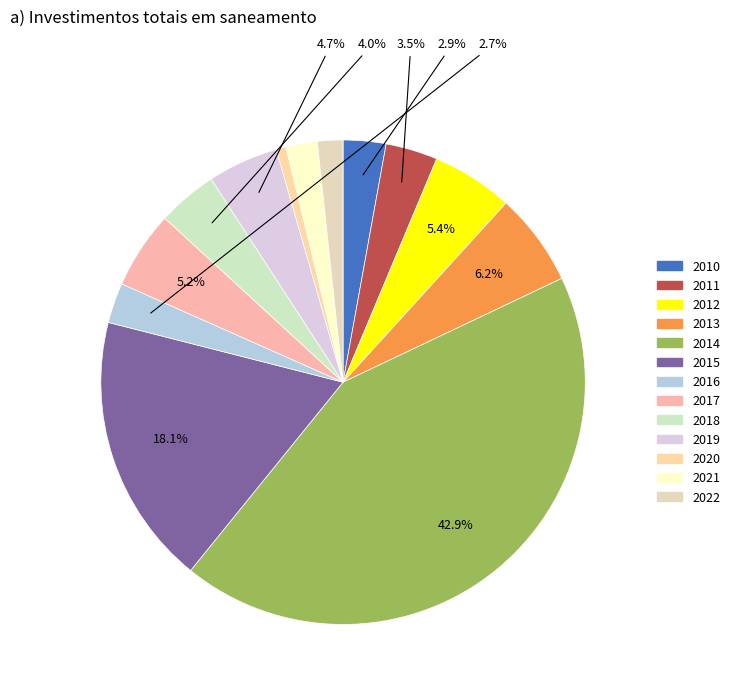

To the nearest percent, what is the average slice percentage?

8%